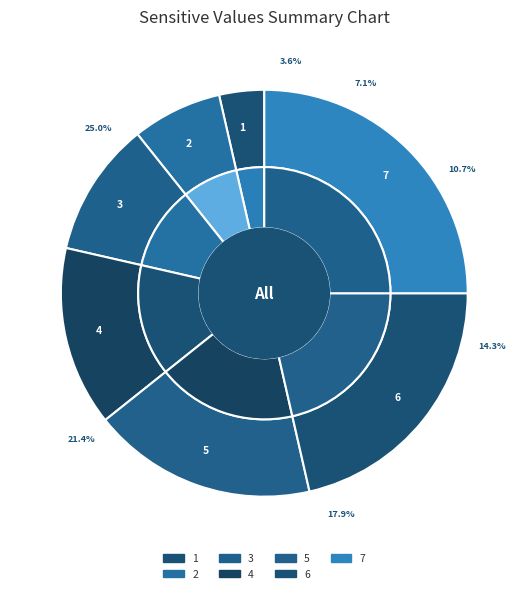

To the nearest percent, what is the difference between the 7 and 3 slice percentages?

14%